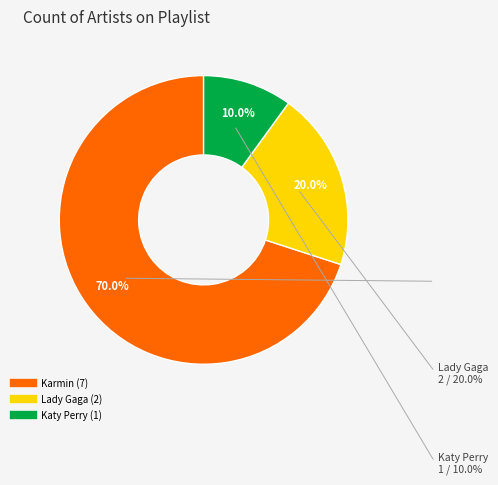

To the nearest percent, what is the difference between the largest and smallest slice percentages?

60%